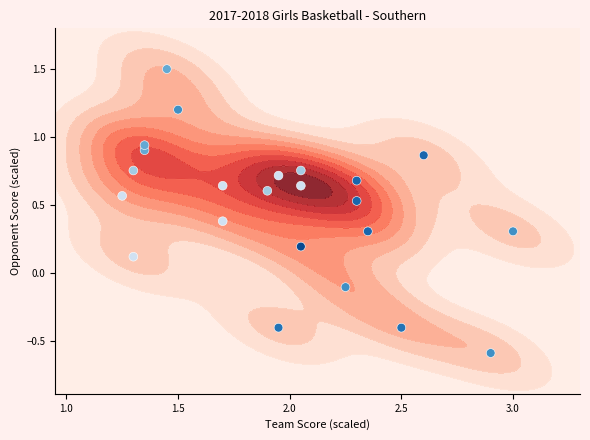

How many values are below 0?

4